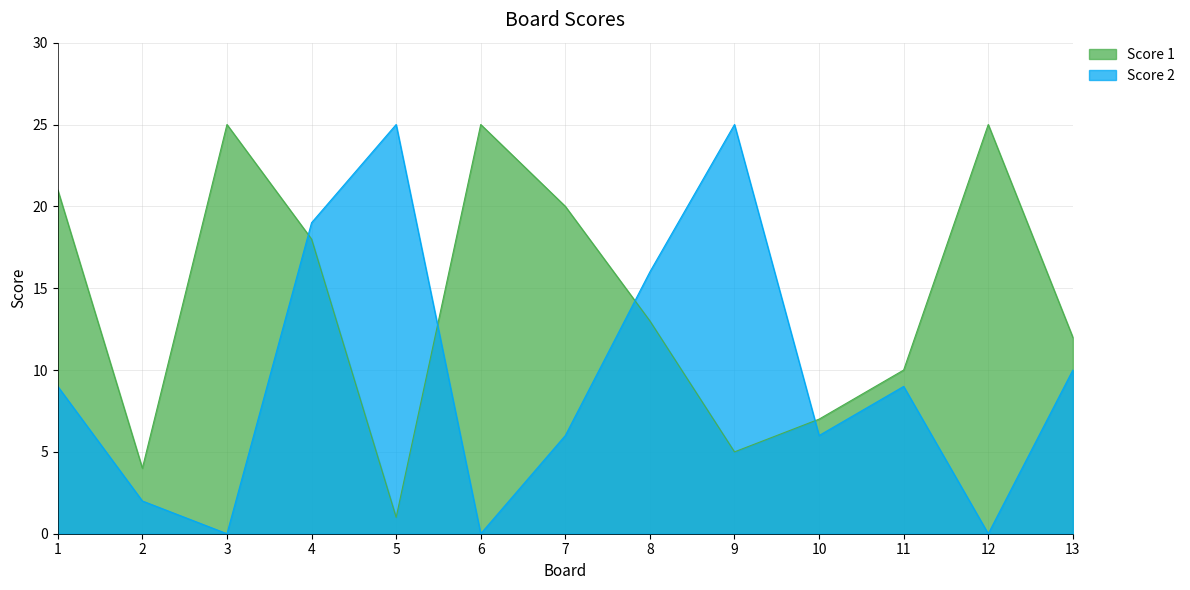

Read the Score 2 value at 1.

9